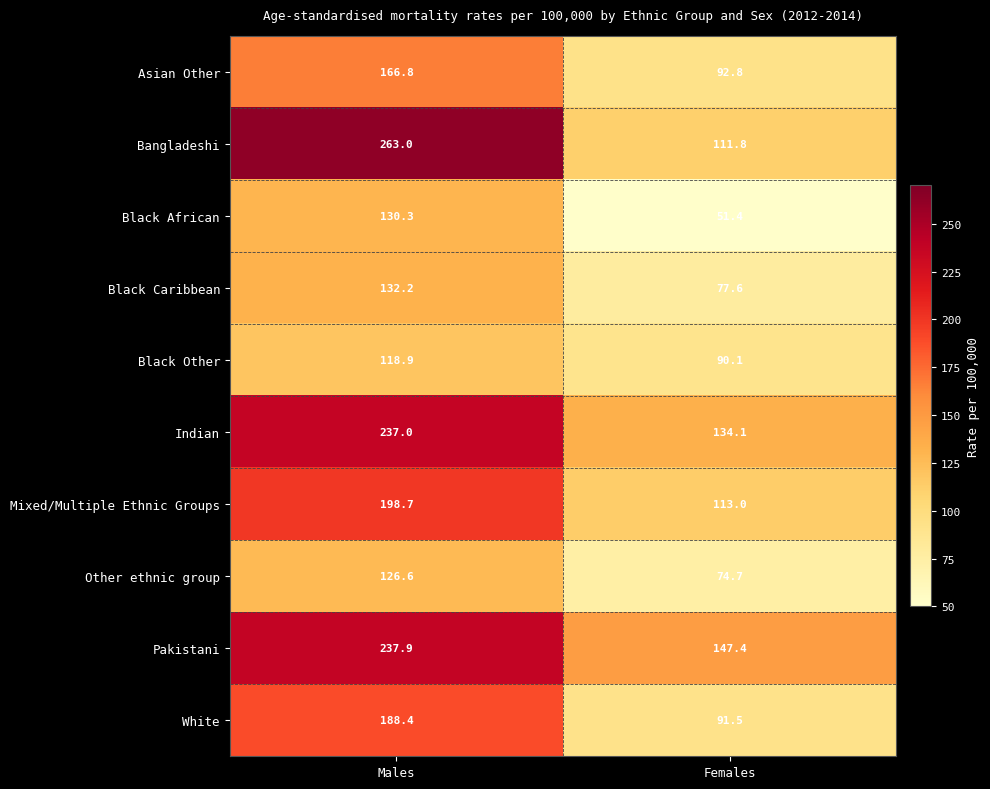

What is the total value across all series at Males?

1799.8